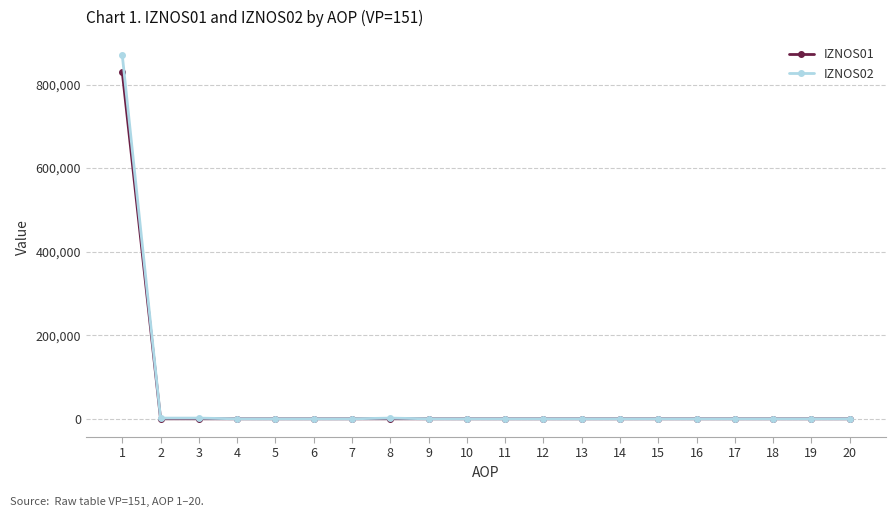

List the series in order of their peak value, lowest first.

IZNOS01, IZNOS02